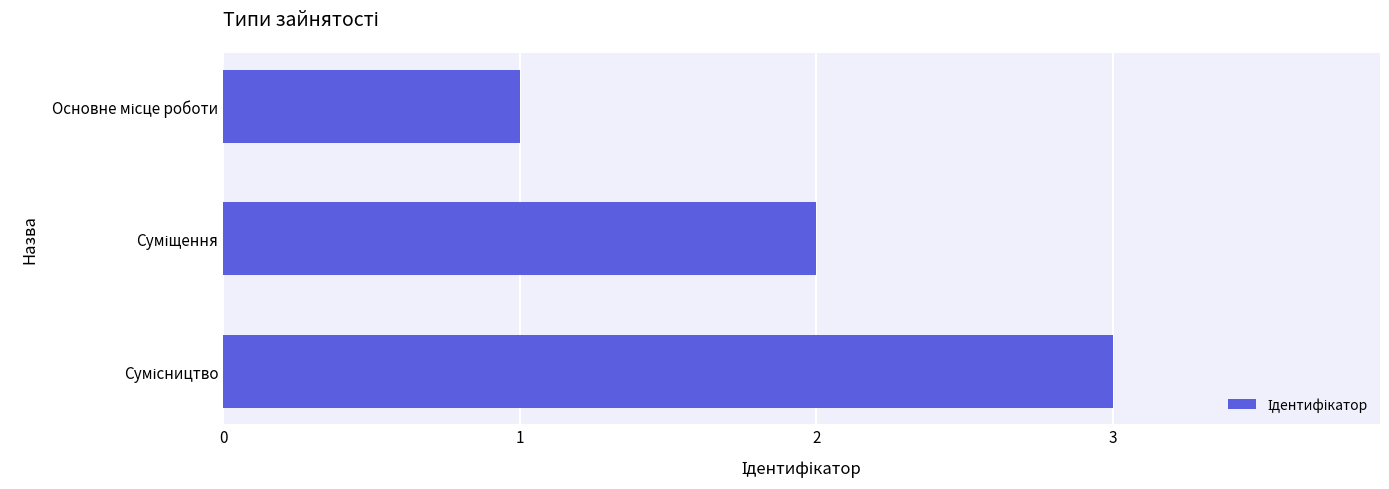

What is the sum of all values?

6